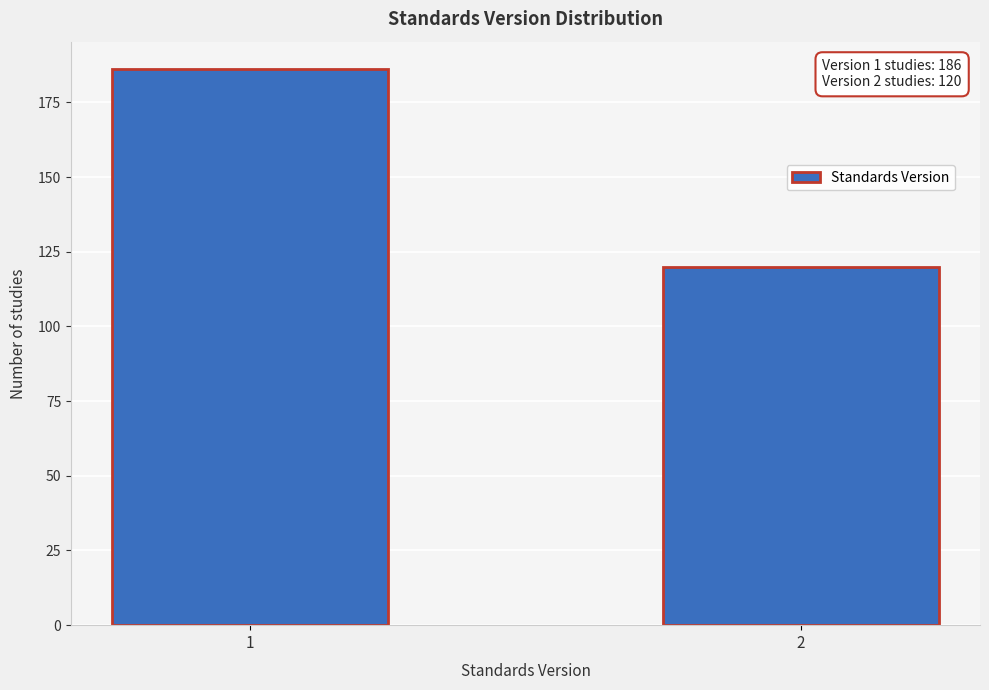

Reading right to left, what are all the values shown in this chart?

2=120	1=186